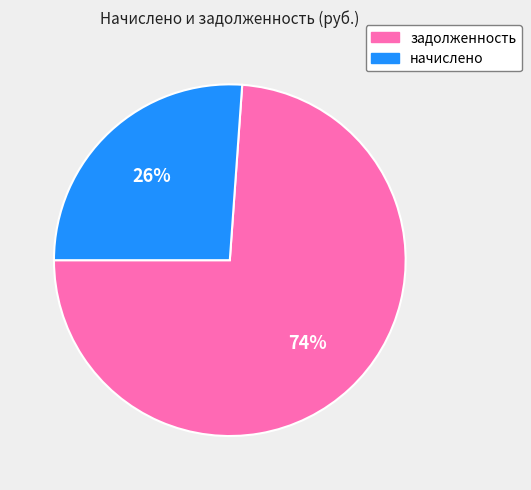

Is there any slice that represents more than half of the pie?

Yes